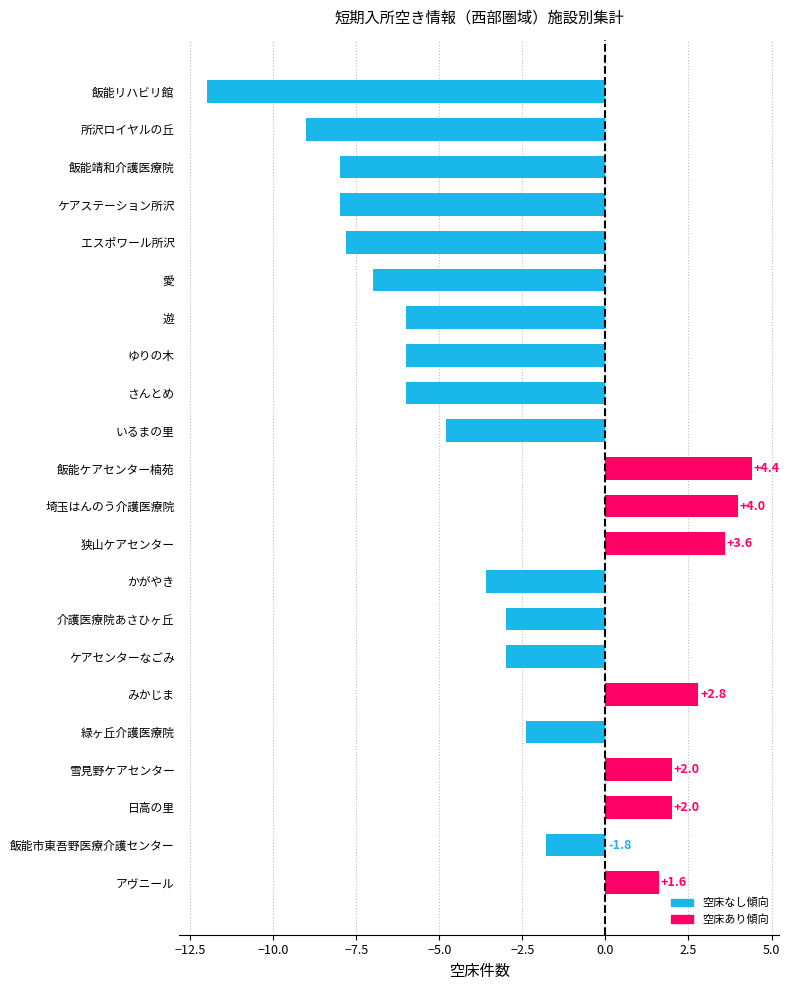

What is the change in value from 愛 to いるまの里?

+2.2